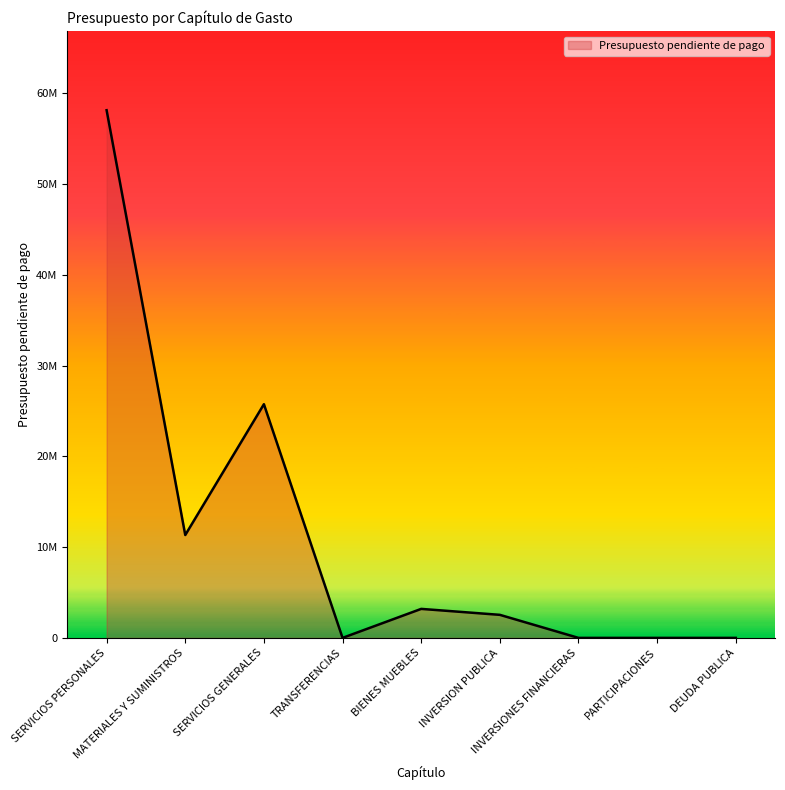

Reading left to right, list all the values displayed in this chart.

58145742.8	11333930.7	25750225.5	0.0	3195000.0	2539000.0	0.0	0.0	0.0